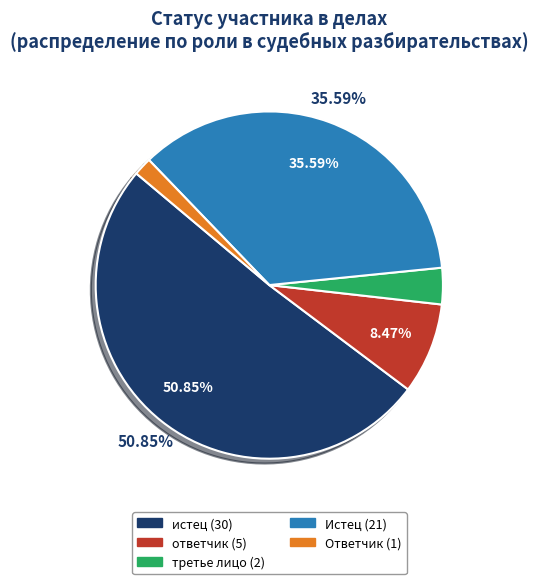

Is it true that истец is 51% of the pie?

True